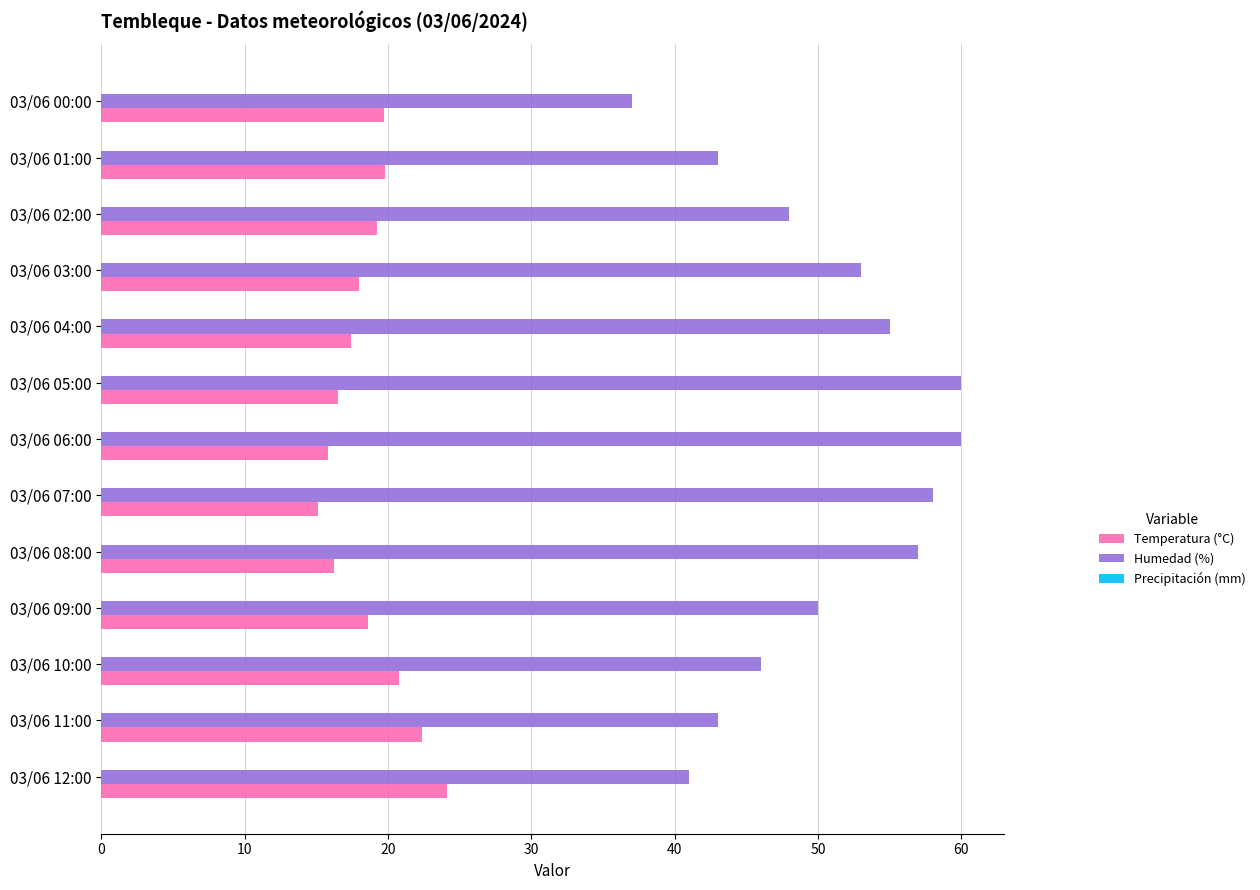

The Humedad (%) series shows 60.0 at 03/06 06:00. True or false?

True